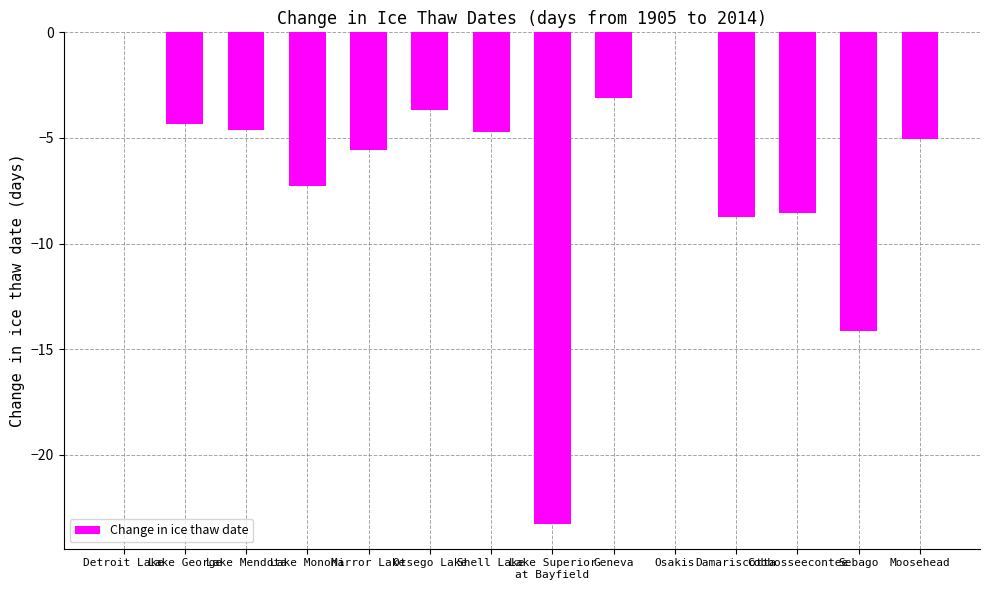

What is the change in value from Shell Lake to Damariscotta?

-4.0